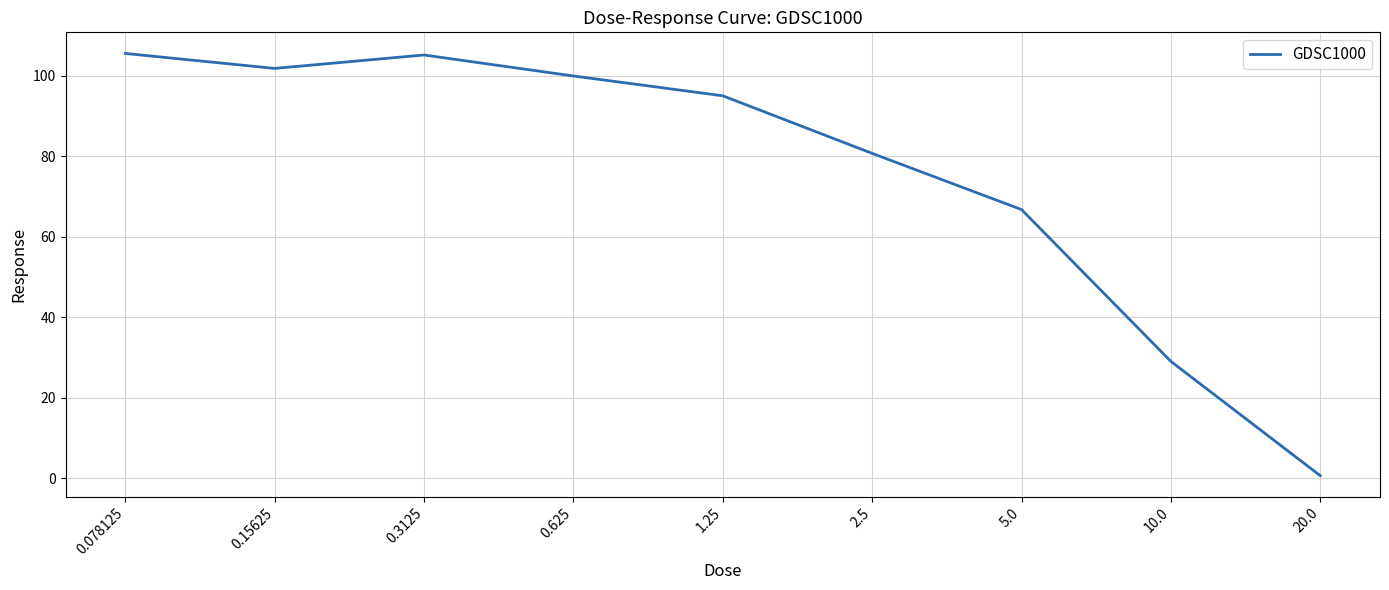

How many values exceed 95?

5